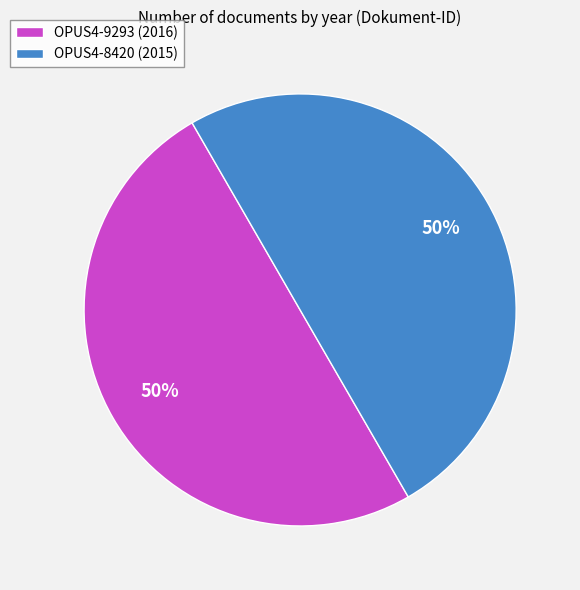

True or false: OPUS4-9293 accounts for 40% of the total.

False